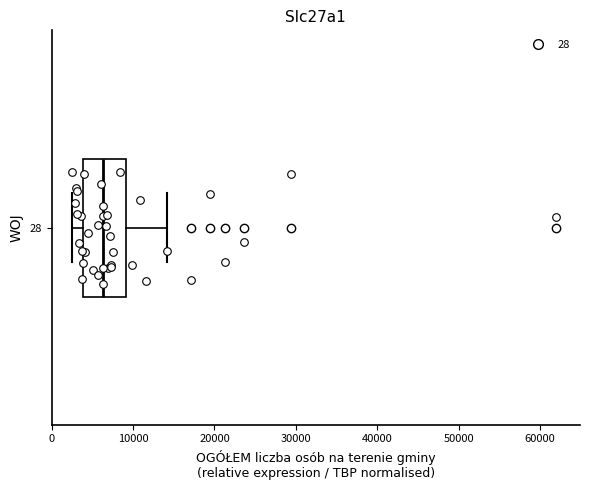

Where is the left edge of the box at y = 28 on the x-axis? The values are not printed on the chart, so give them approximately, as read against the axis.

4000